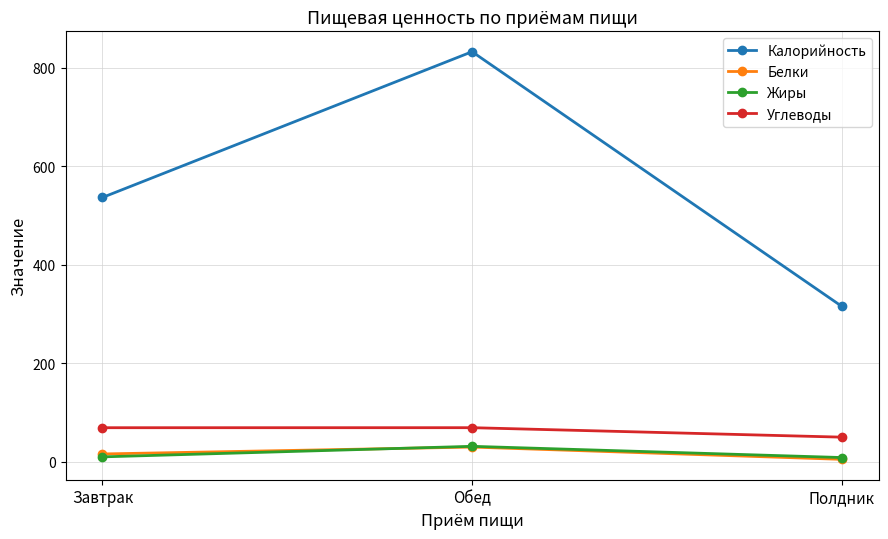

At which label does Жиры reach its peak?

Обед